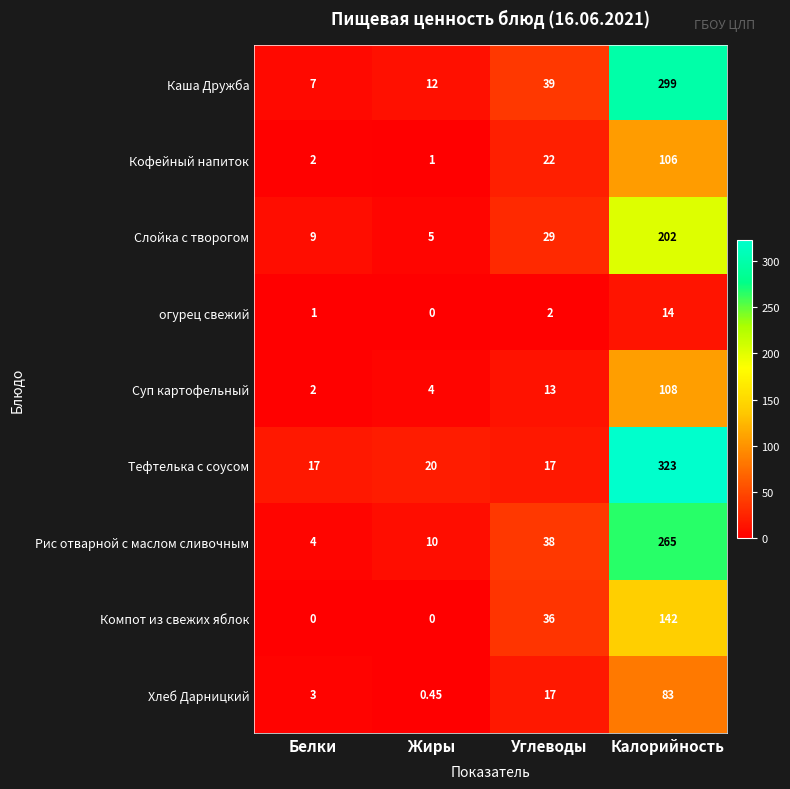

Which label corresponds to the largest value in the chart?

Калорийность